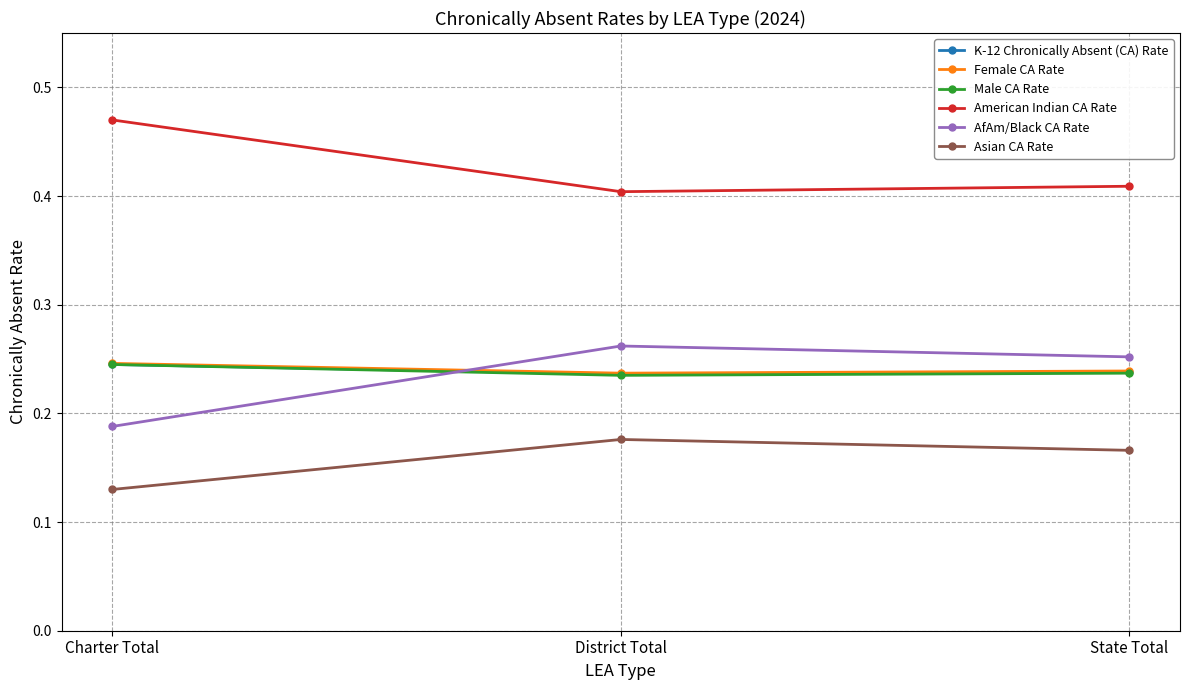

Count the AfAm/Black CA Rate values in the range 0 to 1.

3